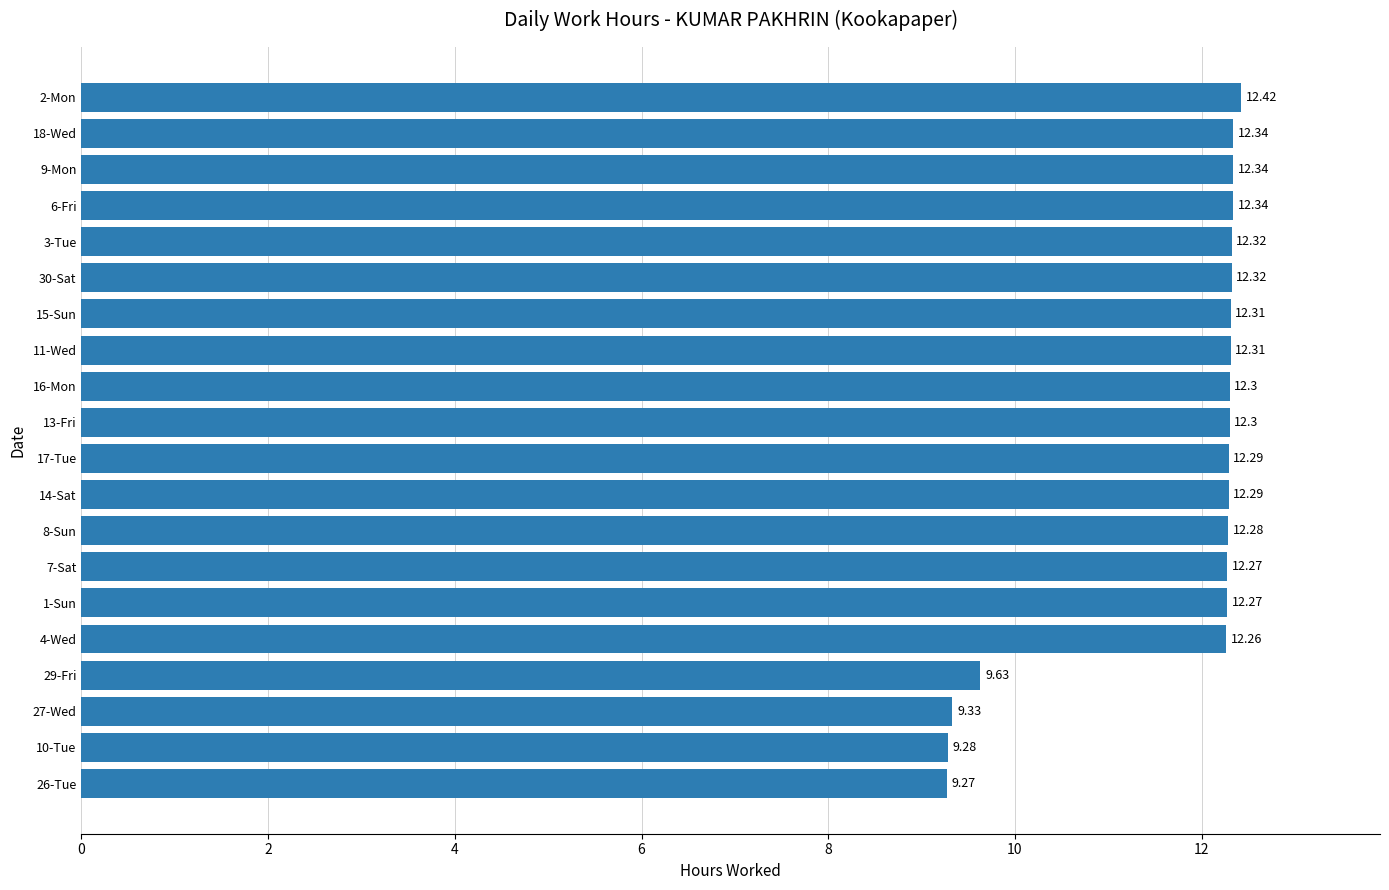

How many distinct data groups are displayed?

1